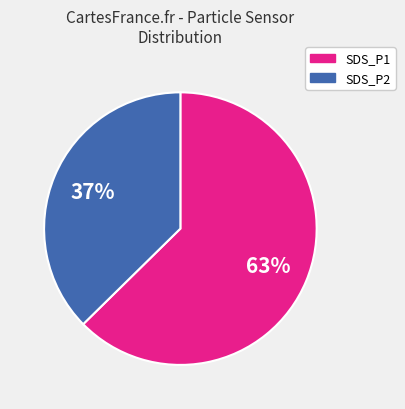

Does SDS_P2 account for over 50% of the chart?

No